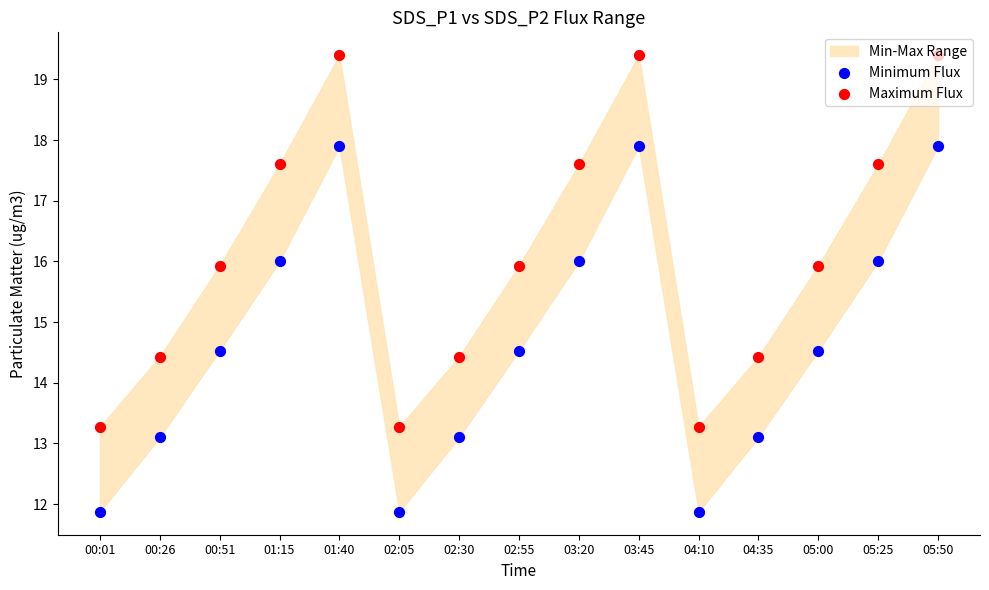

What is the total value across all series at 05:00?

30.5